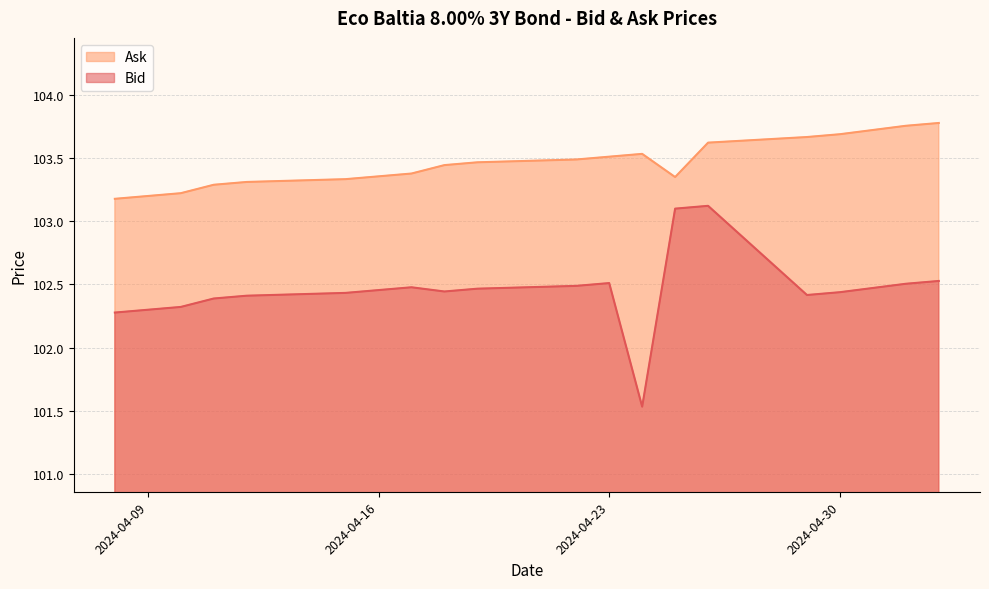

Is it true that Ask equals 68.7 at 2024-04-08?

False